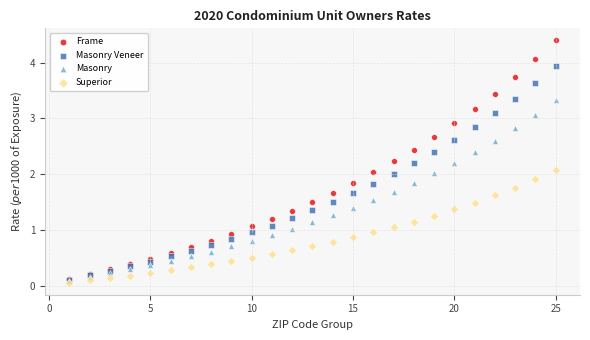

What are all the series names shown in the legend?

Frame, Masonry Veneer, Masonry, Superior